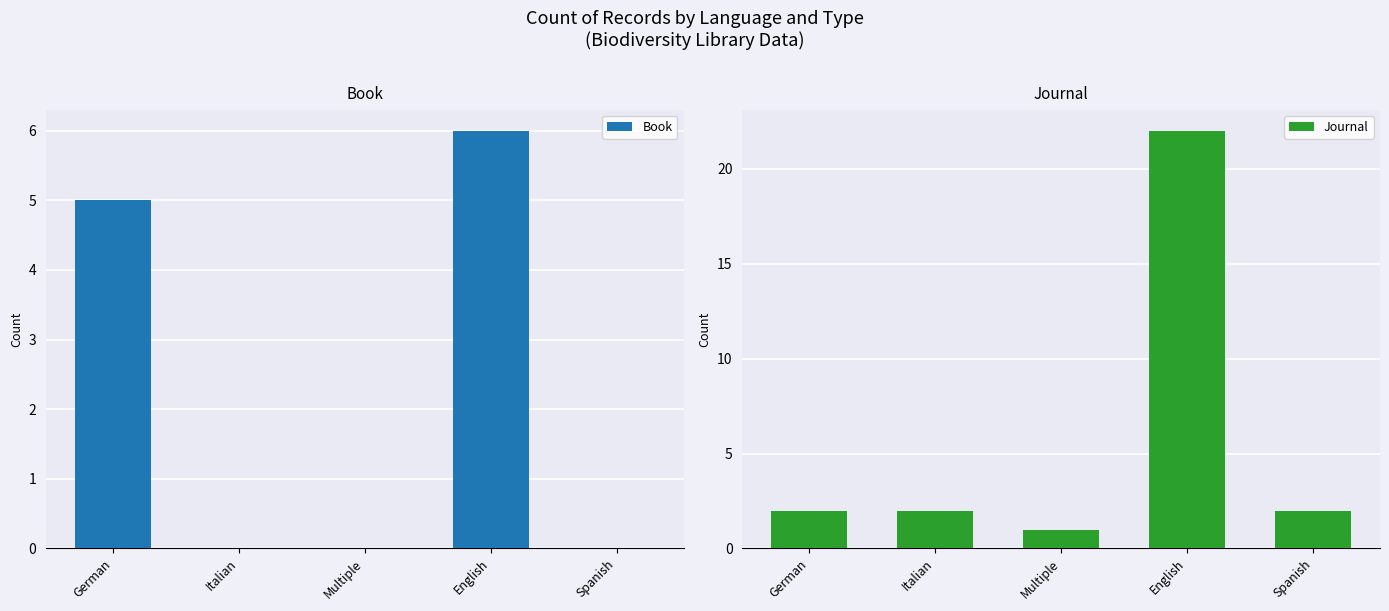

Count the number of data series in this chart.

2